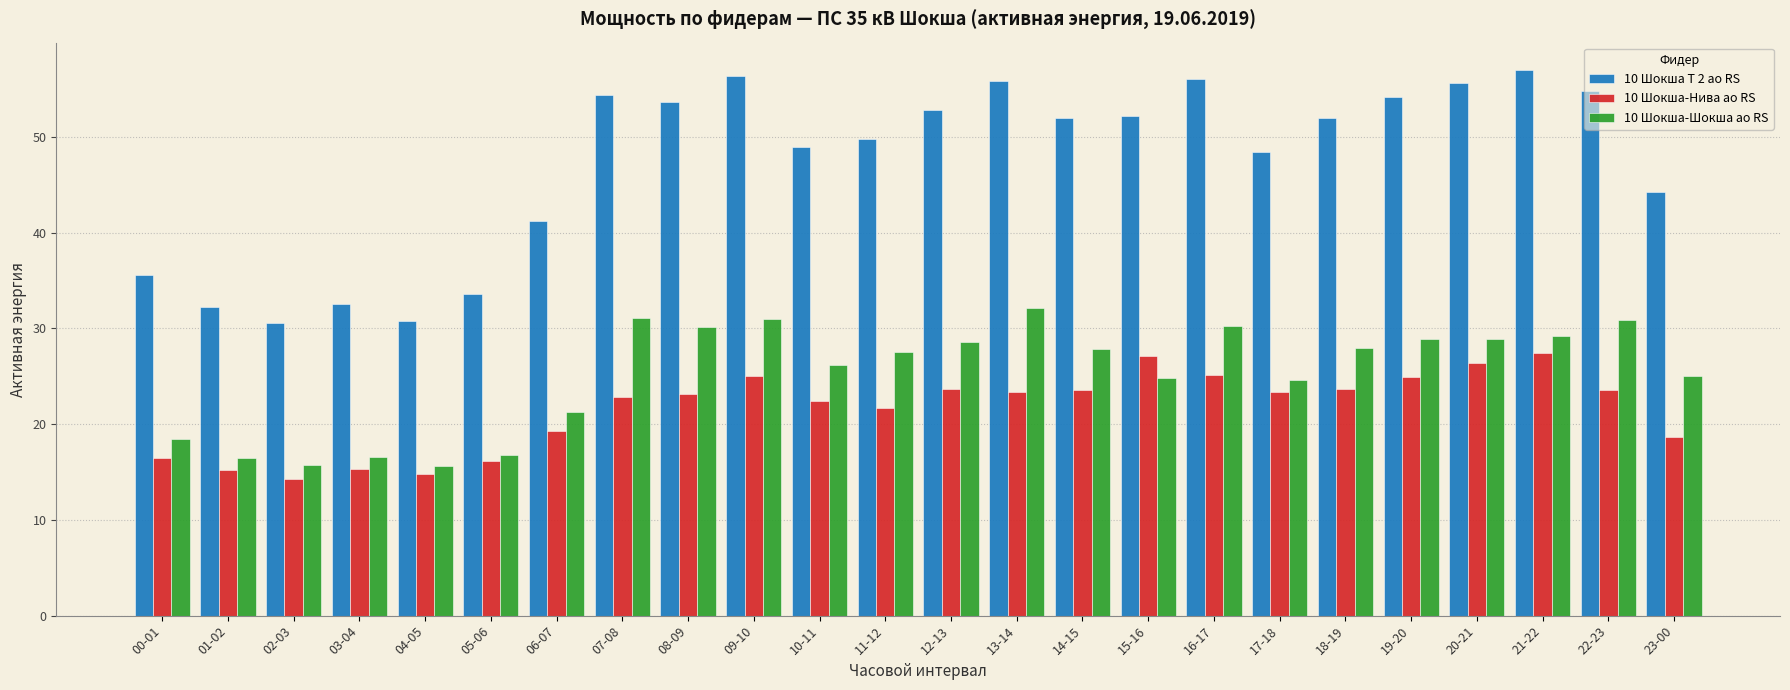

Which series has the largest total across all categories?

10 Шокша Т 2 ао RS